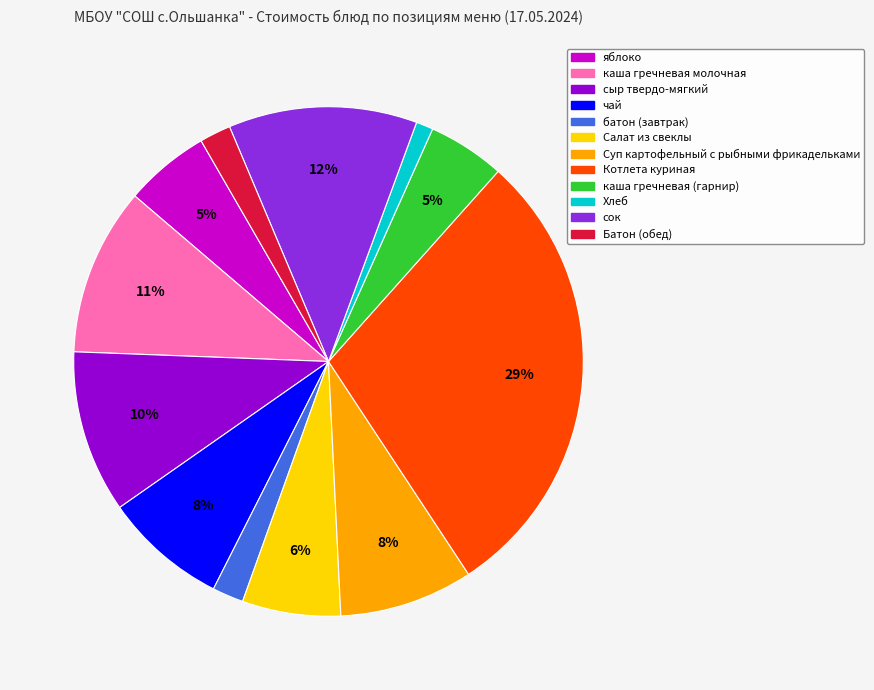

Between чай and сыр твердо-мягкий, which is larger?

сыр твердо-мягкий